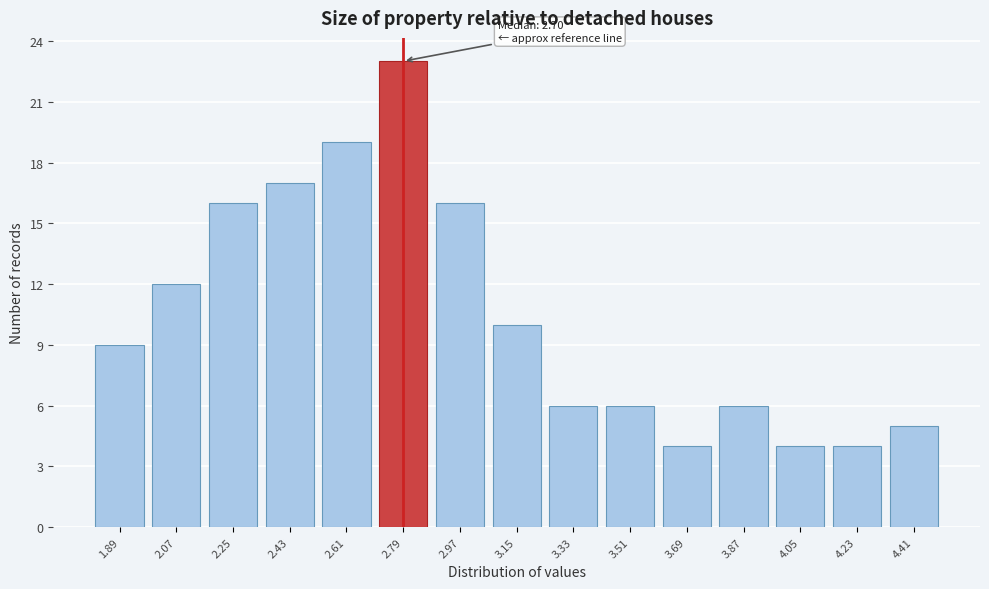

Over which range of the x-axis is the bar tallest?

2.70 to 2.88